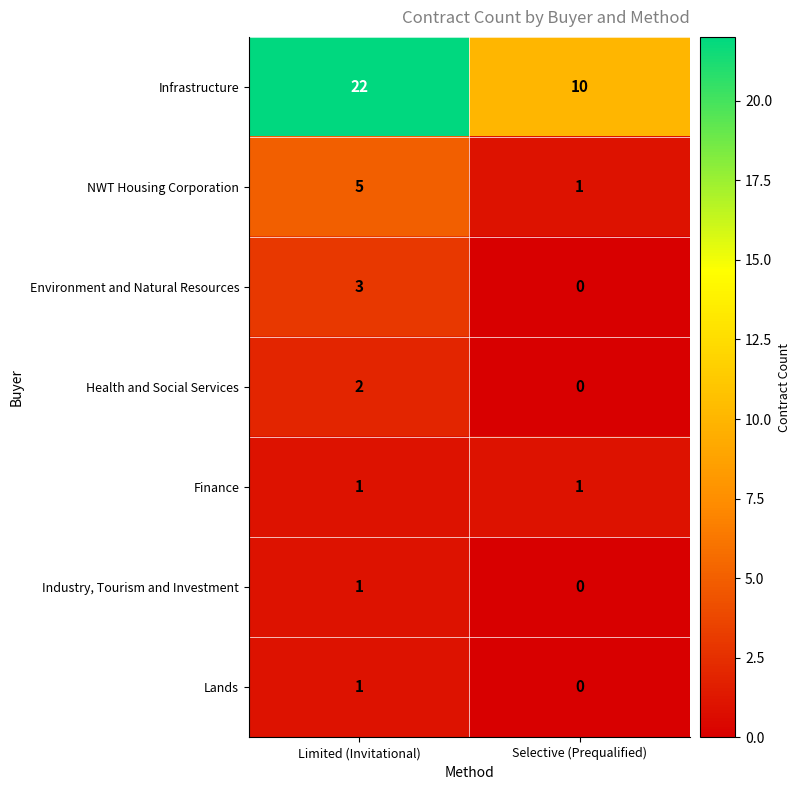

Reading right to left, list all the values displayed in this chart.

Infrastructure: Selective (Prequalified)=10	Limited (Invitational)=22
NWT Housing Corporation: Selective (Prequalified)=1	Limited (Invitational)=5
Environment and Natural Resources: Selective (Prequalified)=0	Limited (Invitational)=3
Health and Social Services: Selective (Prequalified)=0	Limited (Invitational)=2
Finance: Selective (Prequalified)=1	Limited (Invitational)=1
Industry, Tourism and Investment: Selective (Prequalified)=0	Limited (Invitational)=1
Lands: Selective (Prequalified)=0	Limited (Invitational)=1